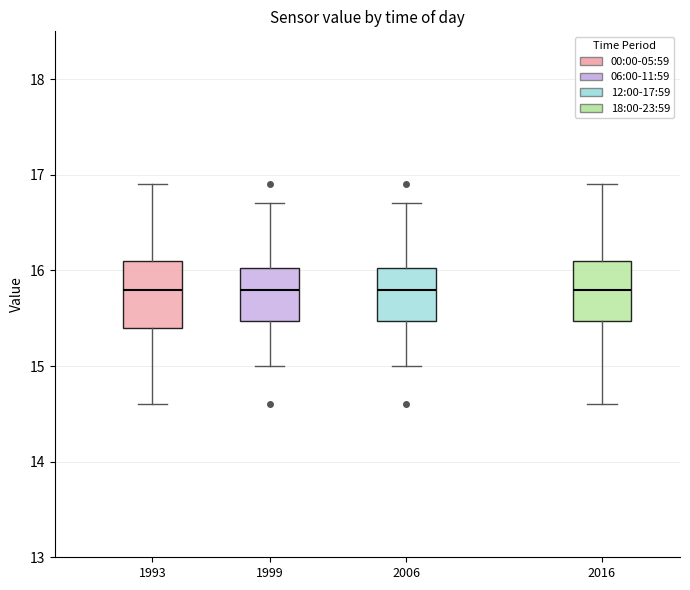

Reading left to right, transcribe this box plot: for each box, give where its median line is, the range the box spans, and where its two whiskers end, as read against the y-axis. The values are not printed on the chart, so give them approximately, as read against the axis.

1993: median 15.8, box 15.4 to 16.1, whiskers 14.6 to 16.9
1999: median 15.8, box 15.5 to 16.0, whiskers 15.0 to 16.7
2006: median 15.8, box 15.5 to 16.0, whiskers 15.0 to 16.7
2016: median 15.8, box 15.5 to 16.1, whiskers 14.6 to 16.9